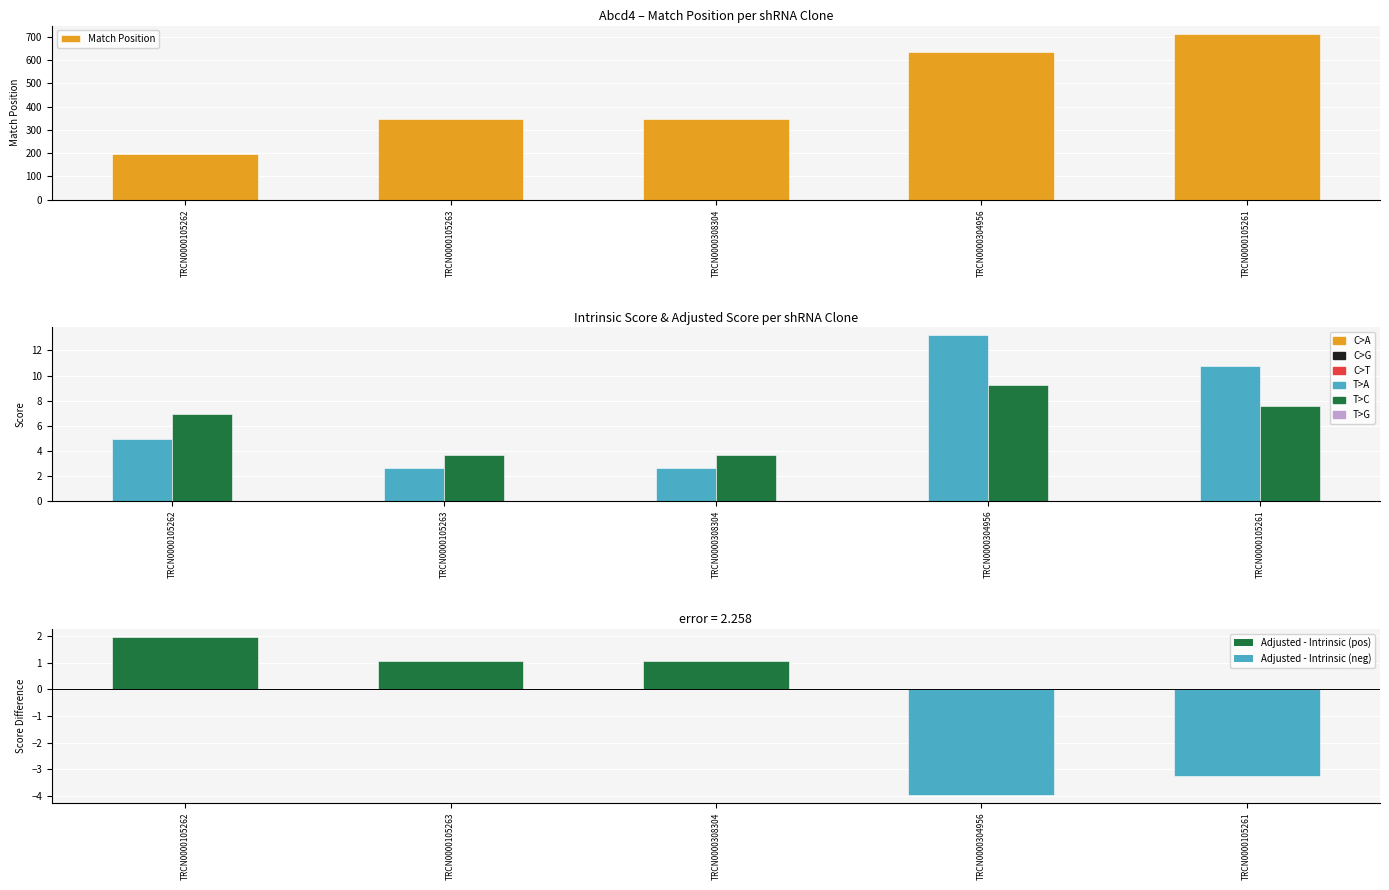

Does the chart contain any negative values?

Yes